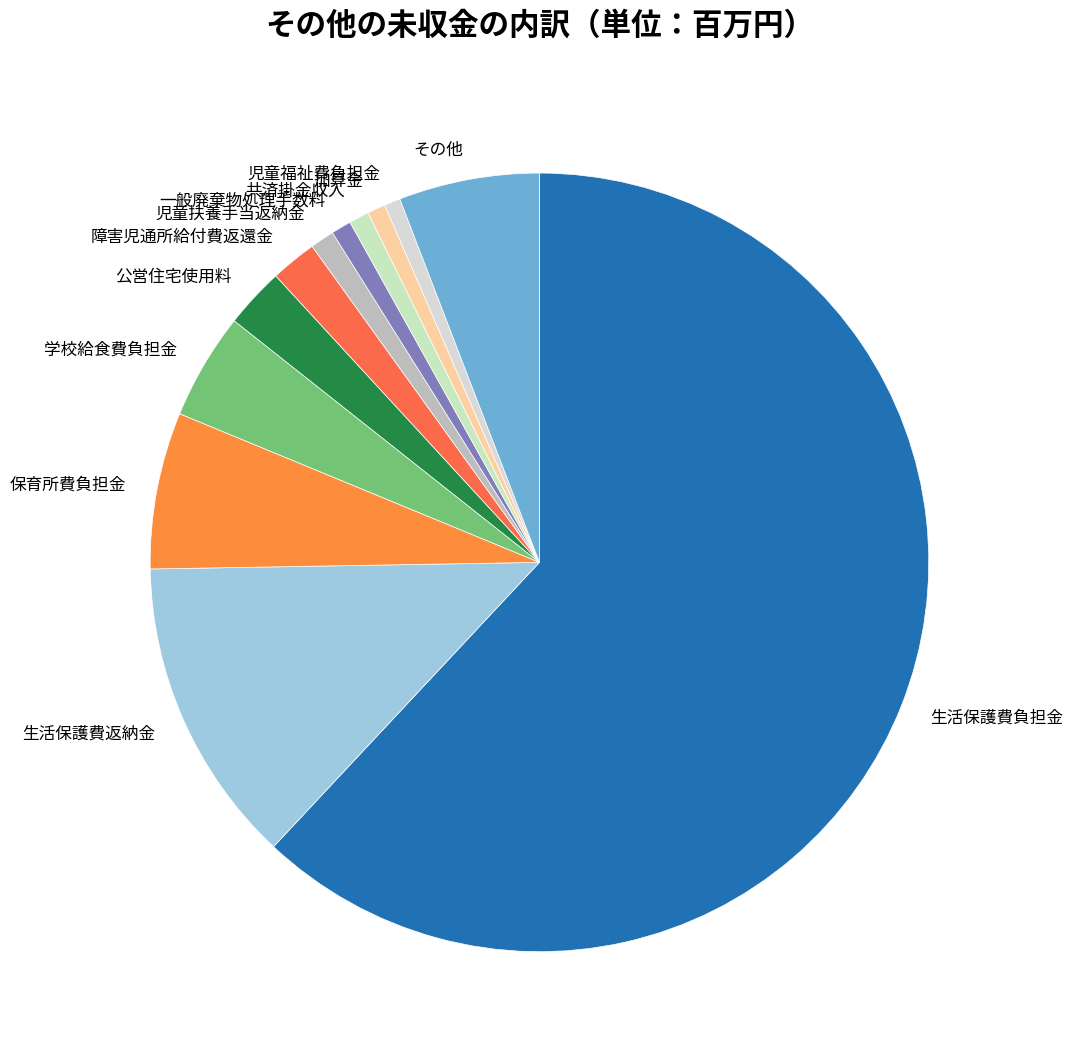

Count the number of slices in the pie.

12